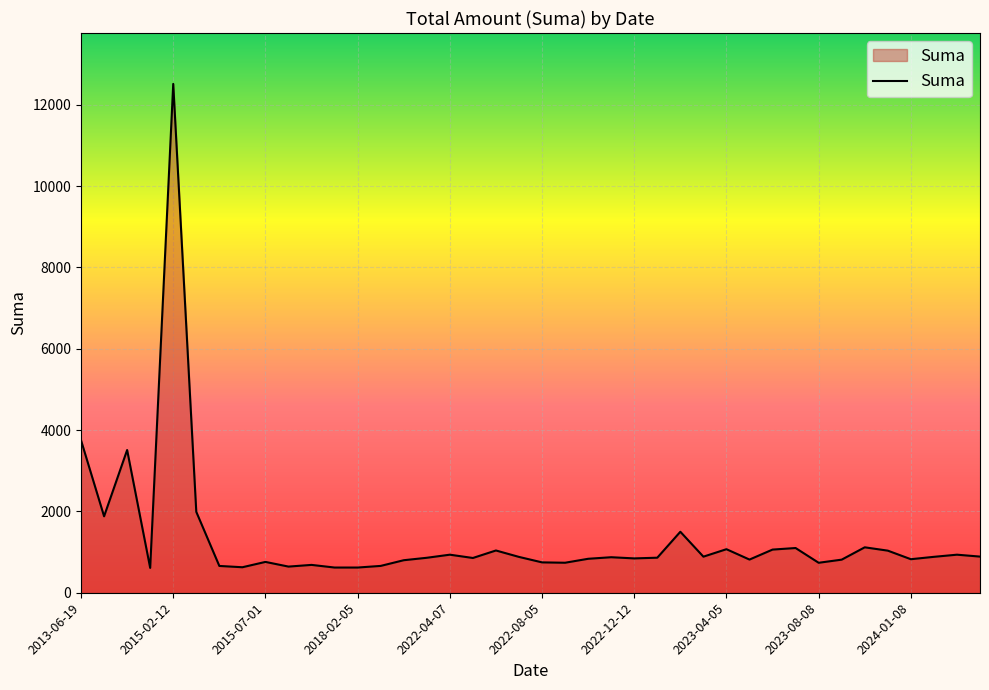

Does the chart have visible grid lines?

Yes